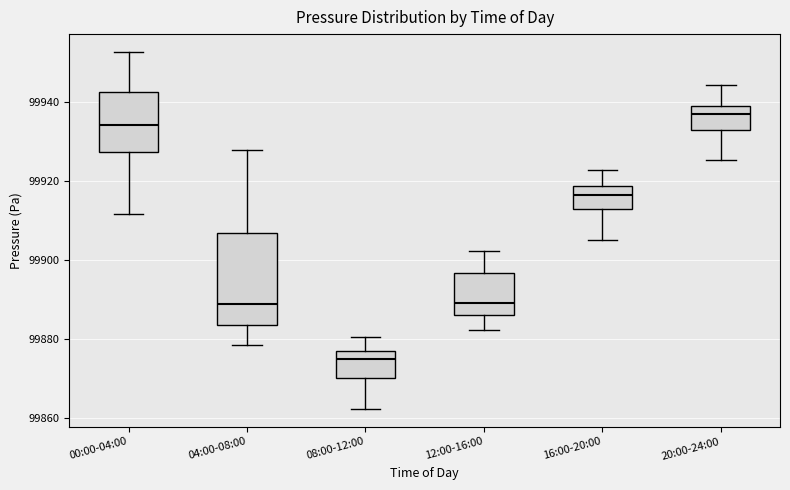

Which box has the lowest median line?

08:00-12:00